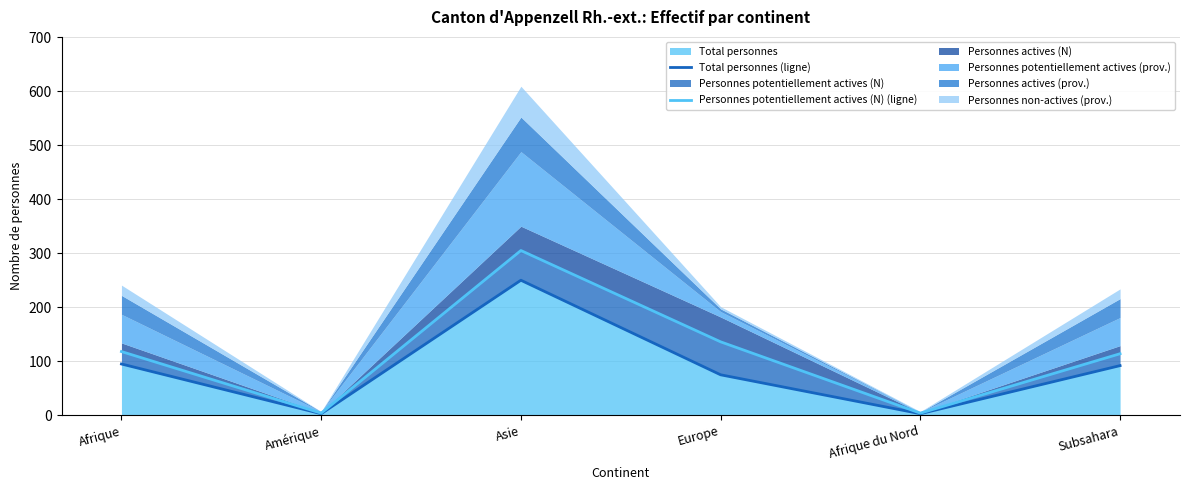

True or false: Total personnes (ligne) and Personnes potentiellement actives (N) (ligne) cross at least once.

False